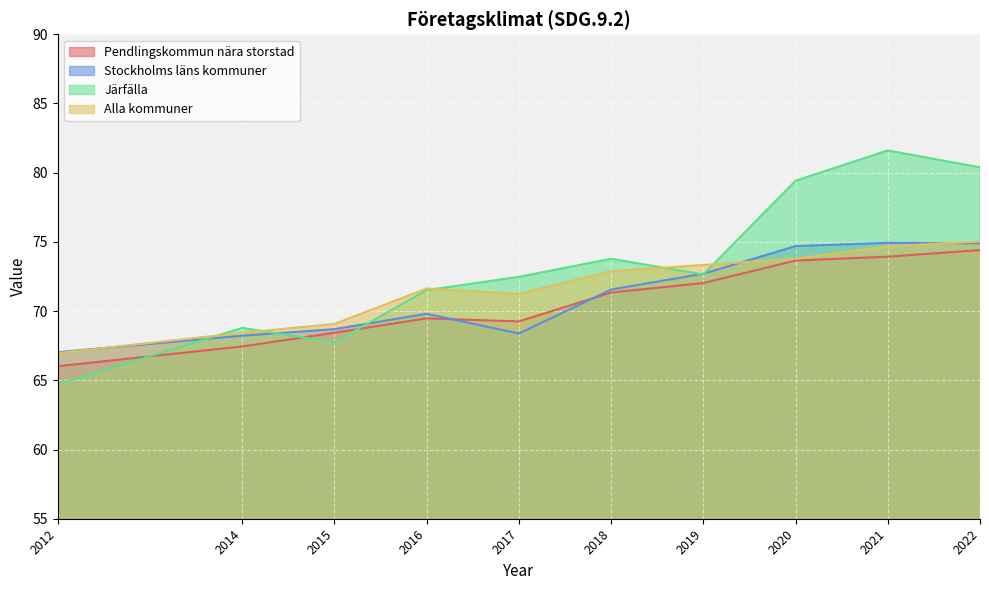

Reading left to right, transcribe all the data shown in this chart.

Pendlingskommun nära storstad: 2012=66.0	2014=67.4	2015=68.4	2016=69.5	2017=69.3	2018=71.3	2019=72.0	2020=73.7	2021=73.9	2022=74.4
Stockholms läns kommuner: 2012=67.0	2014=68.2	2015=68.7	2016=69.8	2017=68.4	2018=71.6	2019=72.7	2020=74.7	2021=74.9	2022=74.9
Järfälla: 2012=64.7	2014=68.8	2015=67.8	2016=71.5	2017=72.5	2018=73.8	2019=72.6	2020=79.4	2021=81.6	2022=80.4
Alla kommuner: 2012=67.0	2014=68.4	2015=69.1	2016=71.6	2017=71.2	2018=72.9	2019=73.3	2020=73.8	2021=74.7	2022=75.0